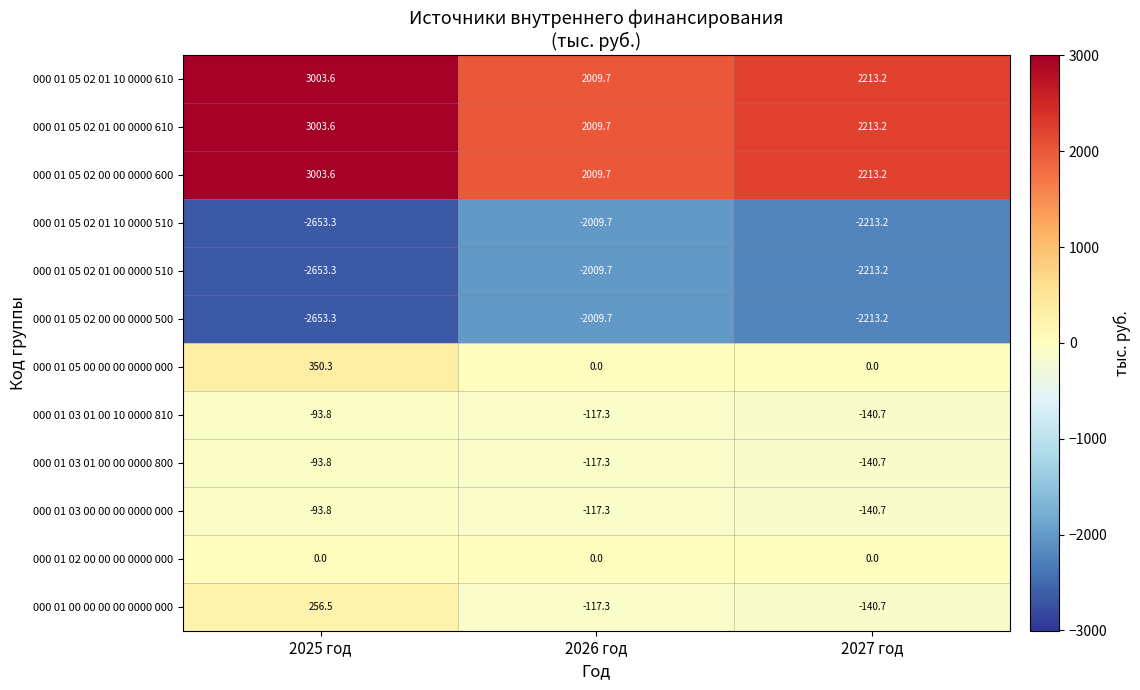

How many data points does each series have?

3